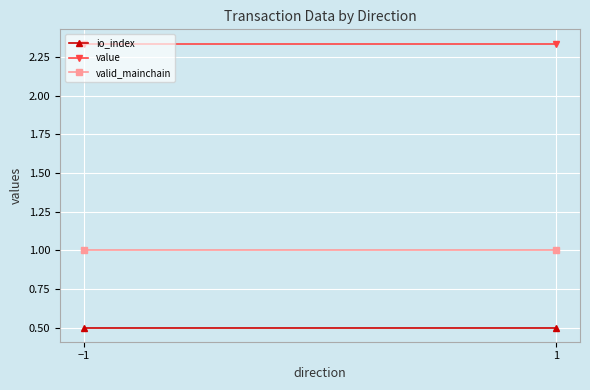

Reading left to right, transcribe all the data shown in this chart.

io_index: −1=0.5	1=0.5
value: −1=2.3	1=2.3
valid_mainchain: −1=1.0	1=1.0